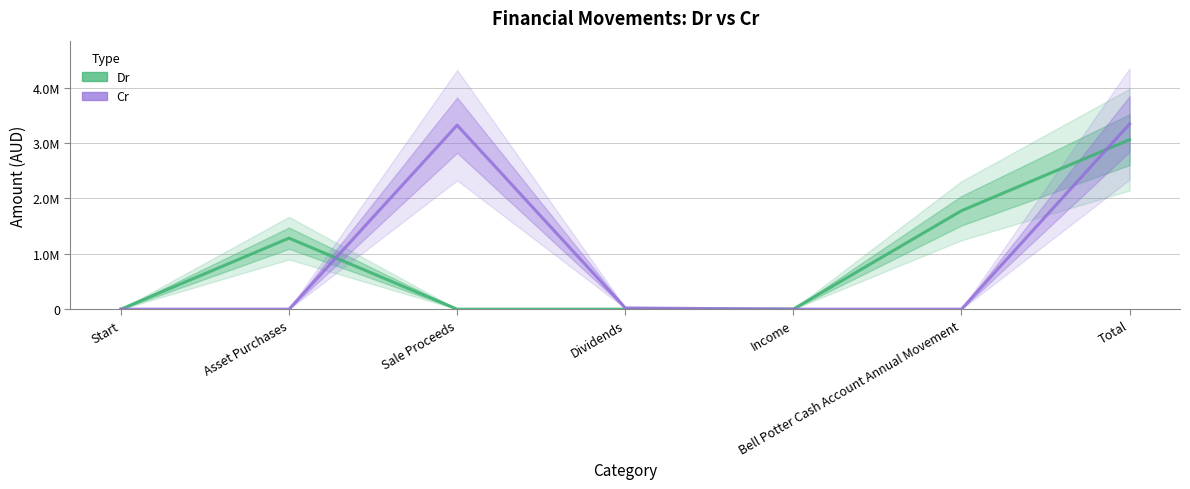

Which category has the lowest value in the Dr series?

Start